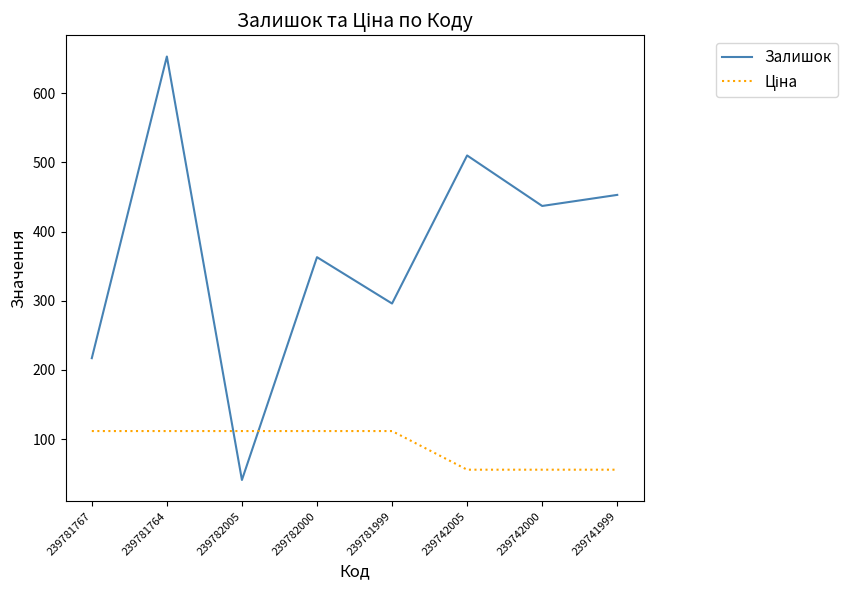

Which series has the largest range (max minus min)?

Залишок